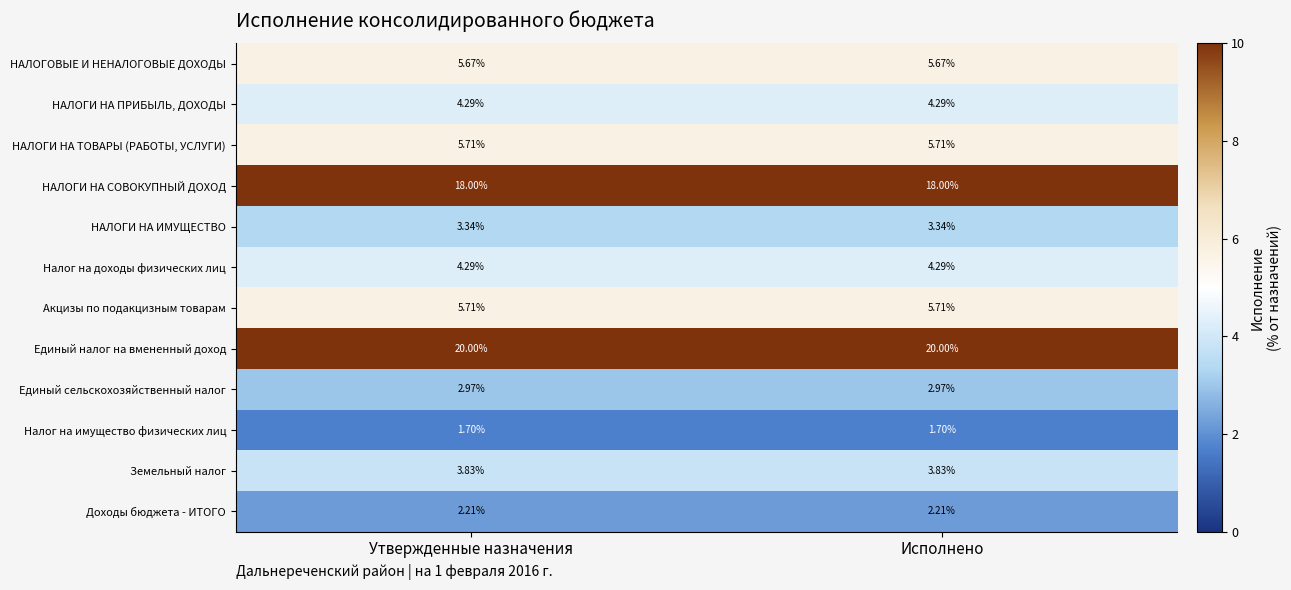

What is the minimum value shown in the chart?

1.7